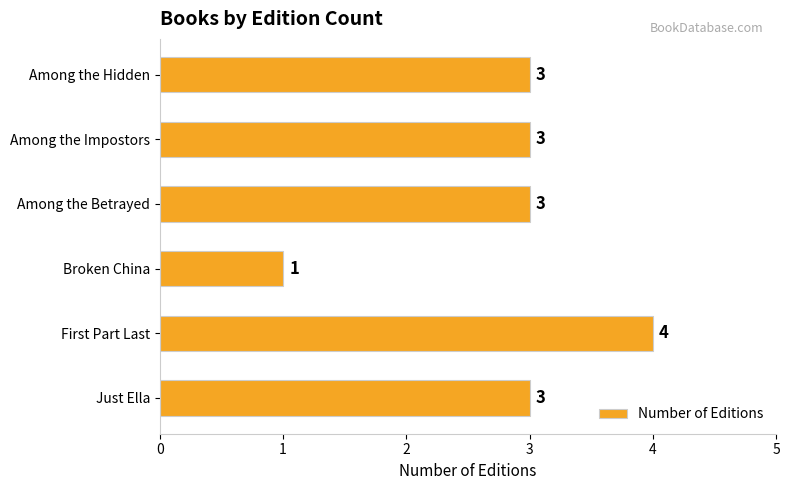

Which category has the highest value across all series?

First Part Last